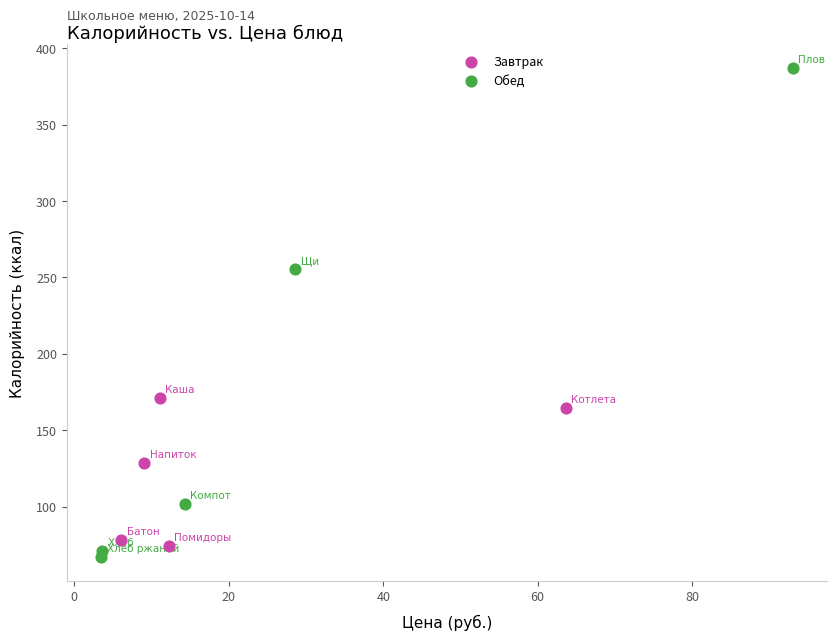

Which series has the largest Y range (max minus min)?

Обед